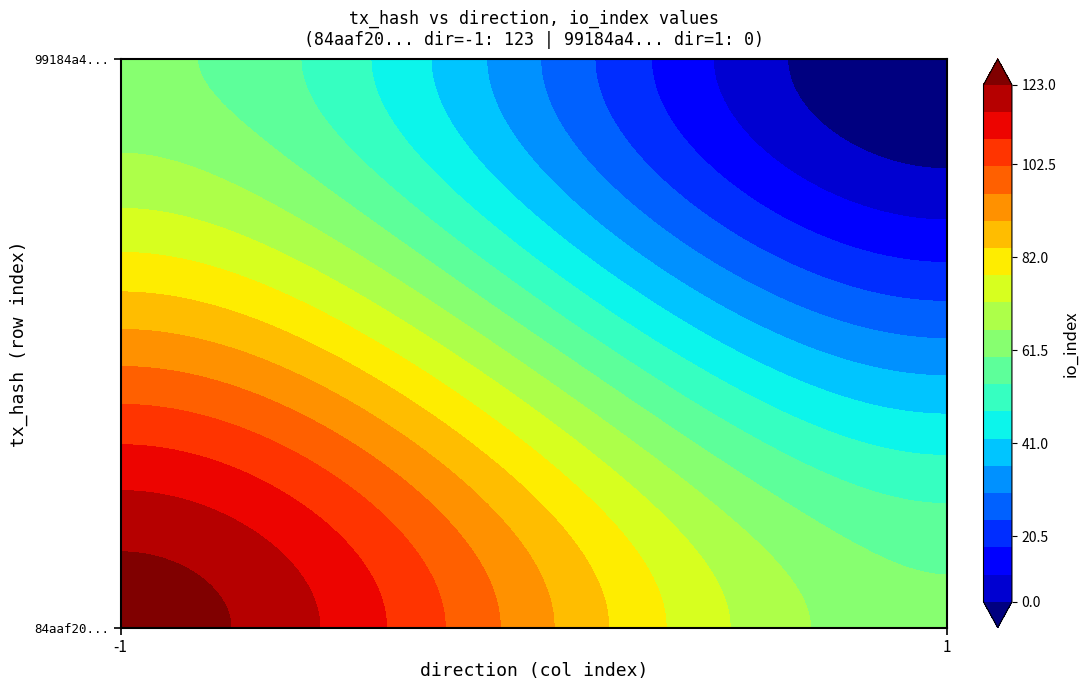

What is the greatest value displayed?

123